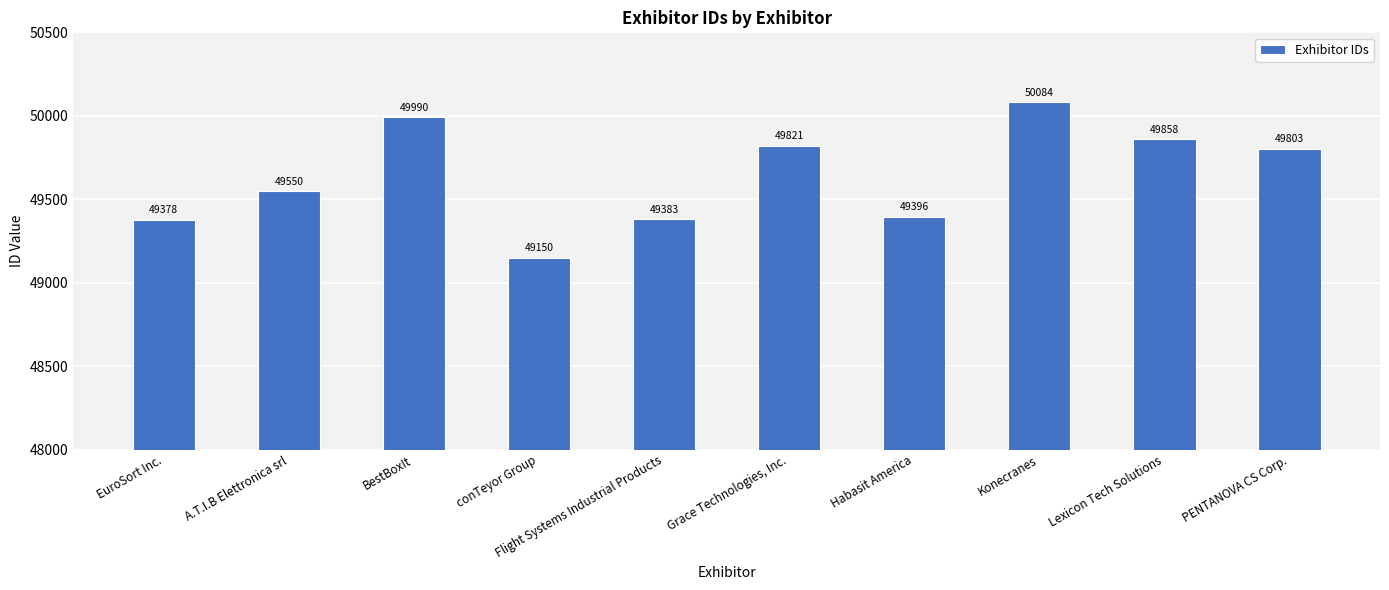

List the labels in order of value, largest first.

Konecranes, BestBoxIt, Lexicon Tech Solutions, Grace Technologies, Inc., PENTANOVA CS Corp., A.T.I.B Elettronica srl, Habasit America, Flight Systems Industrial Products, EuroSort Inc., conTeyor Group